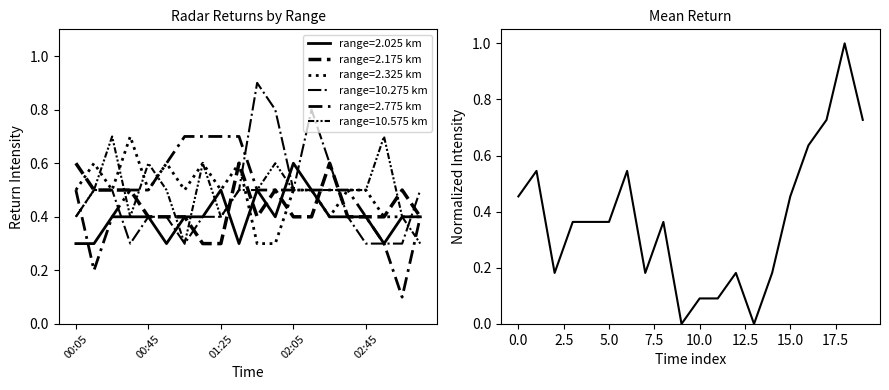

Reading right to left, what are all the values shown in this chart?

0.7	1.0	0.7	0.6	0.5	0.2	0.0	0.2	0.1	0.1	0.0	0.4	0.2	0.5	0.4	0.4	0.4	0.2	0.5	0.5